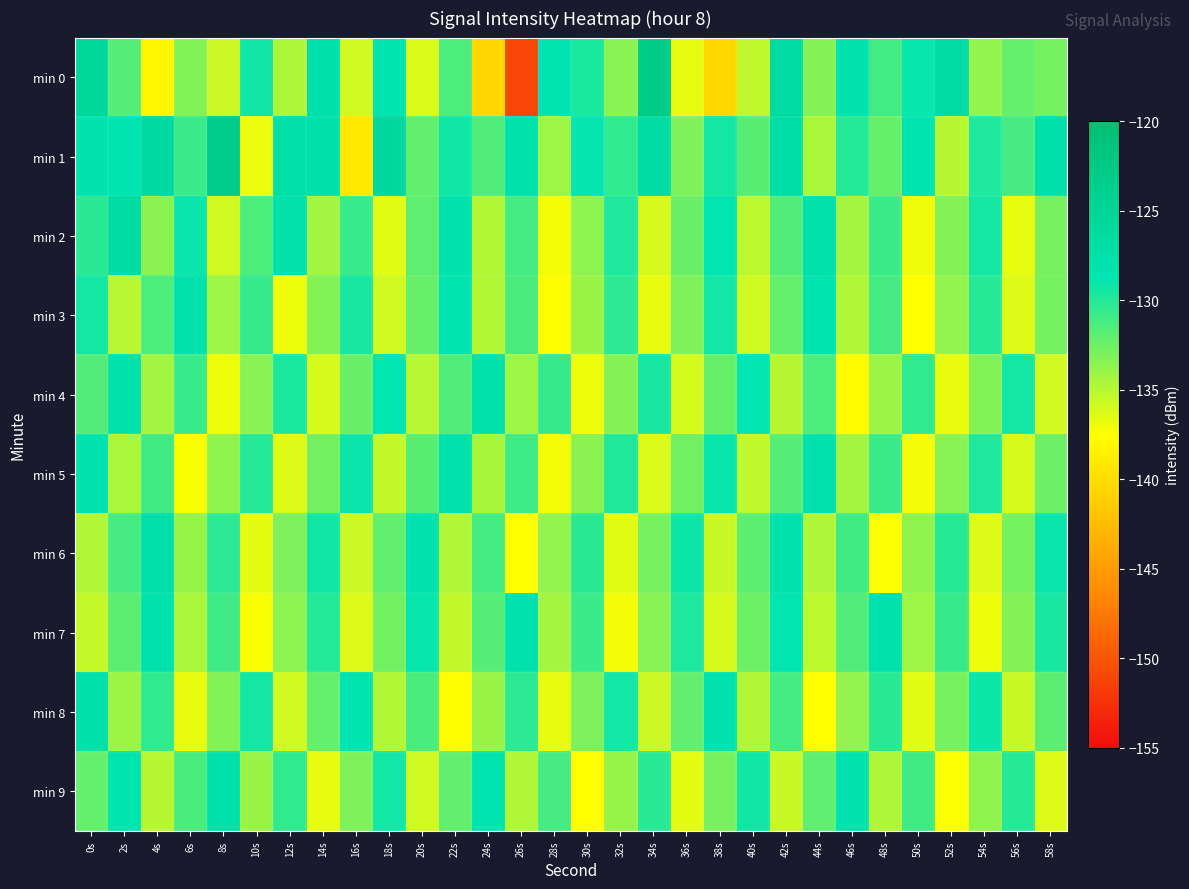

What is the total value across all series at 28s?

-1341.5